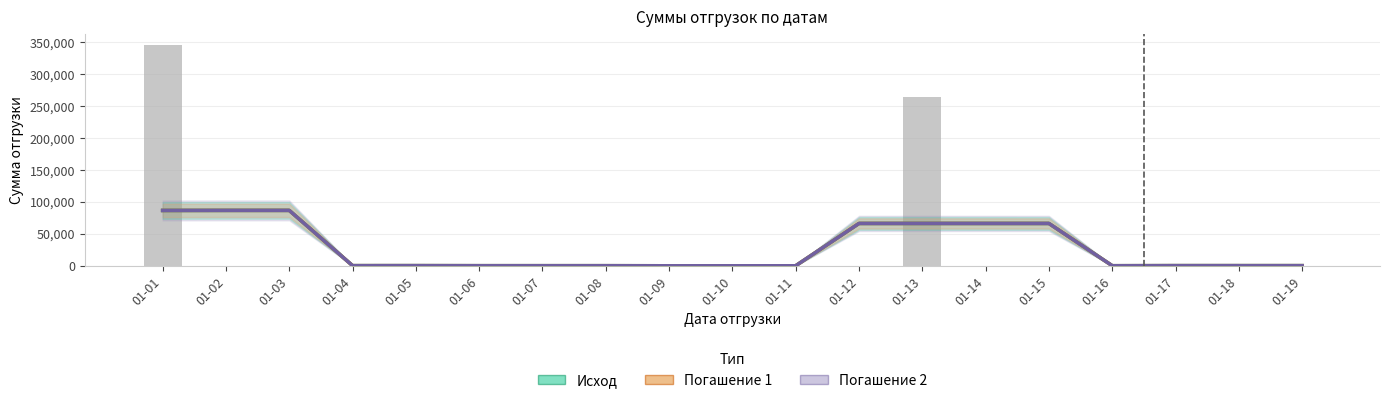

Reading left to right, transcribe all the data shown in this chart.

Исход: 01-01=86423.0	01-02=86509.5	01-03=86518.0	01-04=183.0	01-05=205.5	01-06=119.8	01-07=117.0	01-08=116.8	01-09=13.5	01-10=23.2	01-11=26.2	01-12=66118.2	01-13=66130.8	01-14=66134.5	01-15=66126.8	01-16=89.2	01-17=202.2	01-18=194.2	01-19=193.2
Погашение 1: 01-01=86423.0	01-02=86509.5	01-03=86518.0	01-04=183.0	01-05=205.5	01-06=119.8	01-07=117.0	01-08=116.8	01-09=13.5	01-10=23.2	01-11=26.2	01-12=66118.2	01-13=66130.8	01-14=66134.5	01-15=66126.8	01-16=89.2	01-17=202.2	01-18=194.2	01-19=193.2
Погашение 2: 01-01=86423.0	01-02=86509.5	01-03=86518.0	01-04=183.0	01-05=205.5	01-06=119.8	01-07=117.0	01-08=116.8	01-09=13.5	01-10=23.2	01-11=26.2	01-12=66118.2	01-13=66130.8	01-14=66134.5	01-15=66126.8	01-16=89.2	01-17=202.2	01-18=194.2	01-19=193.2